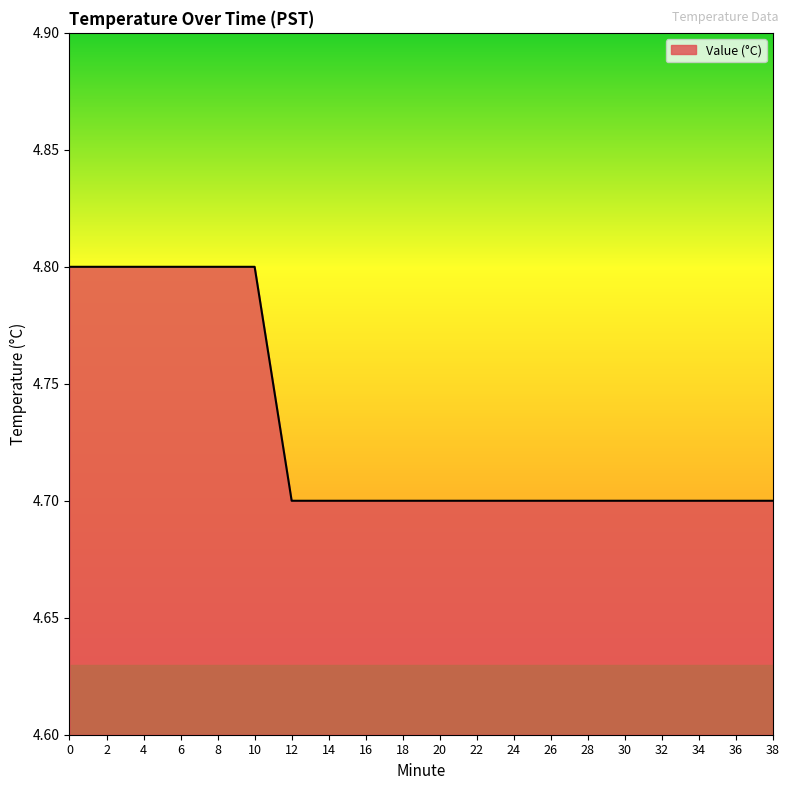

Reading right to left, what are all the values shown in this chart?

4.7	4.7	4.7	4.7	4.7	4.7	4.7	4.7	4.7	4.7	4.7	4.7	4.7	4.7	4.8	4.8	4.8	4.8	4.8	4.8